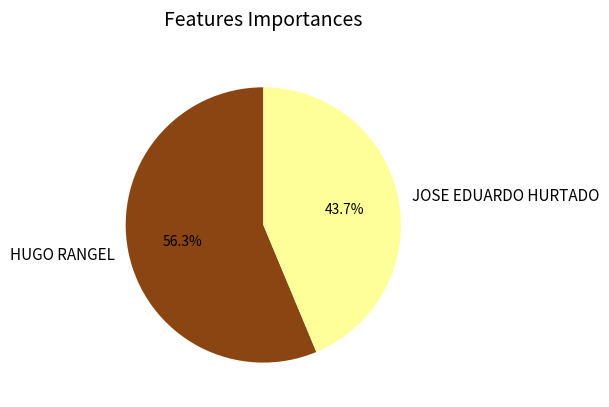

Which slice is the largest?

HUGO RANGEL